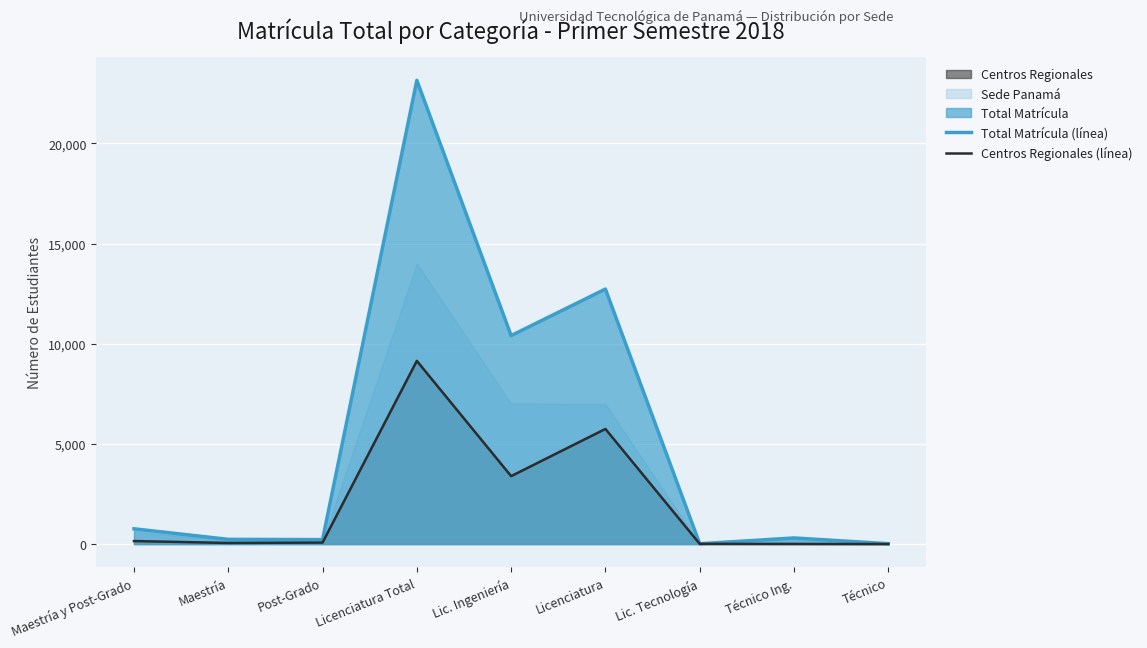

What is the label of the 8th point from the right?

Maestría